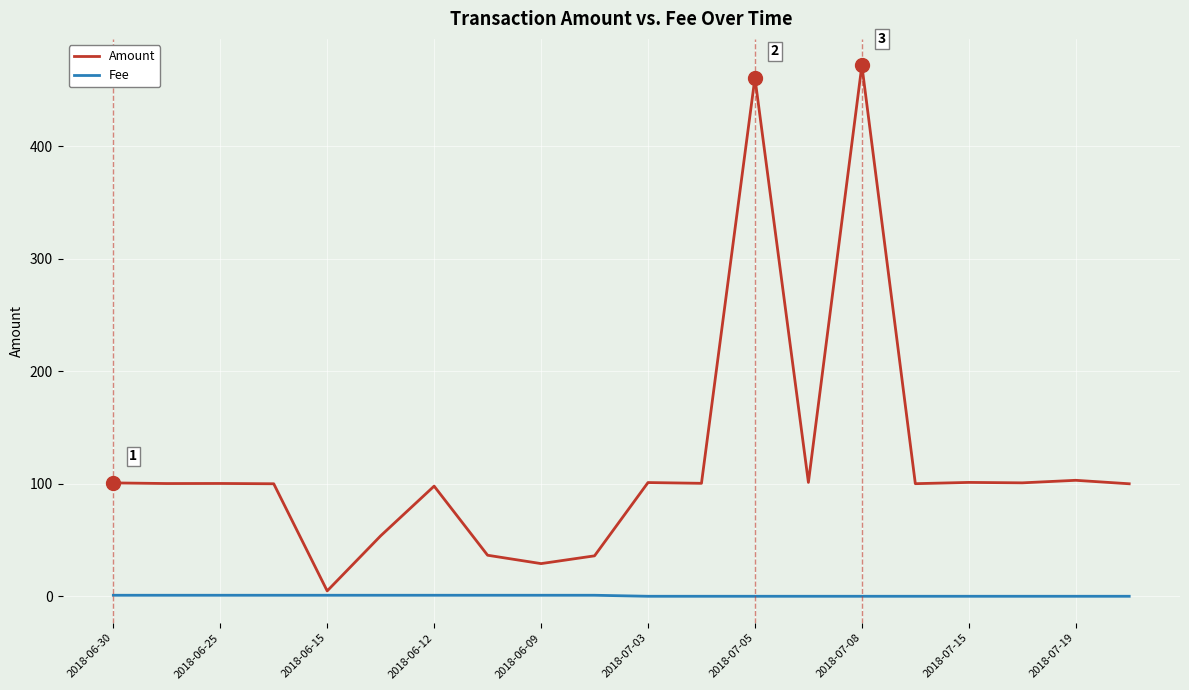

Which series has the largest range (max minus min)?

Amount